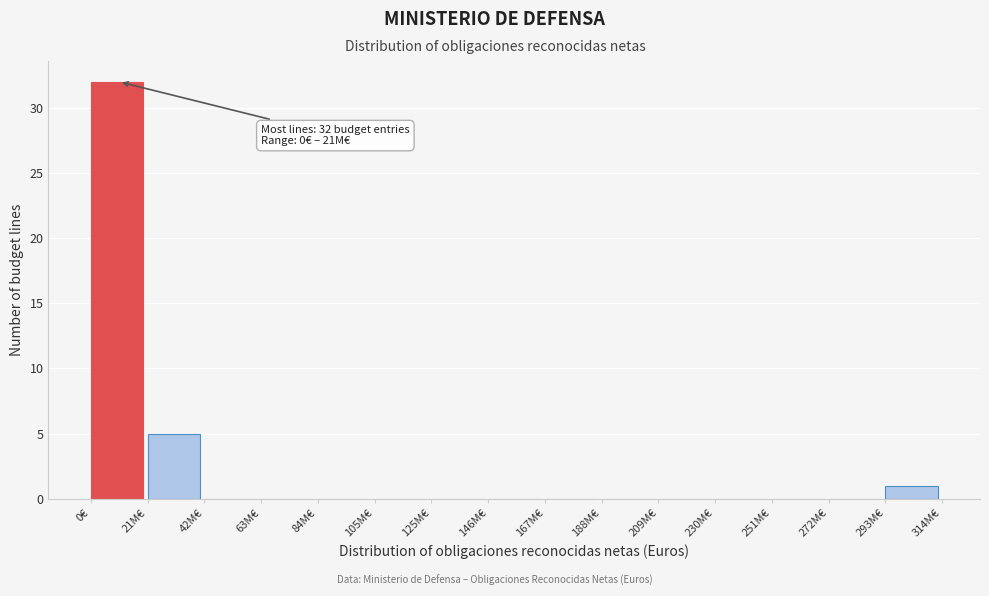

Reading left to right, list all the values displayed in this chart.

0€=32	21M€=5	42M€=0	63M€=0	84M€=0	105M€=0	125M€=0	146M€=0	167M€=0	188M€=0	209M€=0	230M€=0	251M€=0	272M€=0	293M€=1